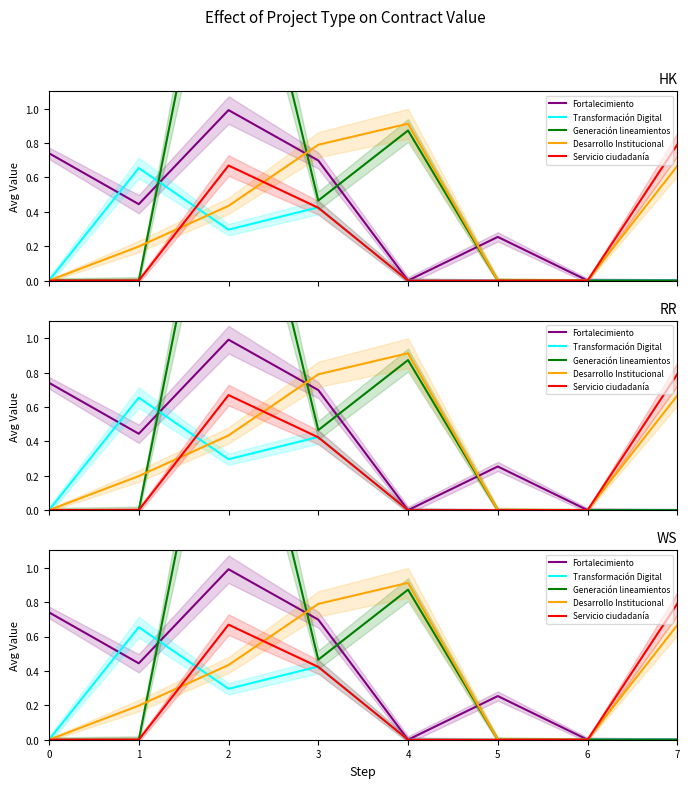

Rank the categories by Desarrollo I value from lowest to highest.

0, 5, 6, 1, 2, 7, 3, 4